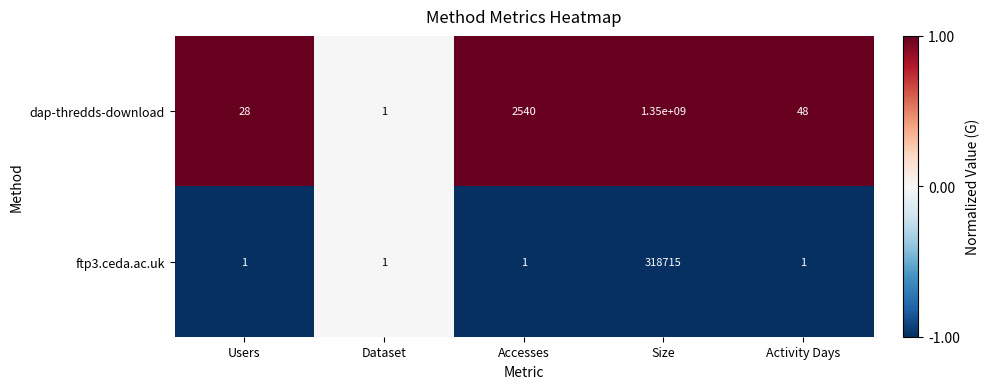

What is the spread (max minus min) of values at Size?

1349681285